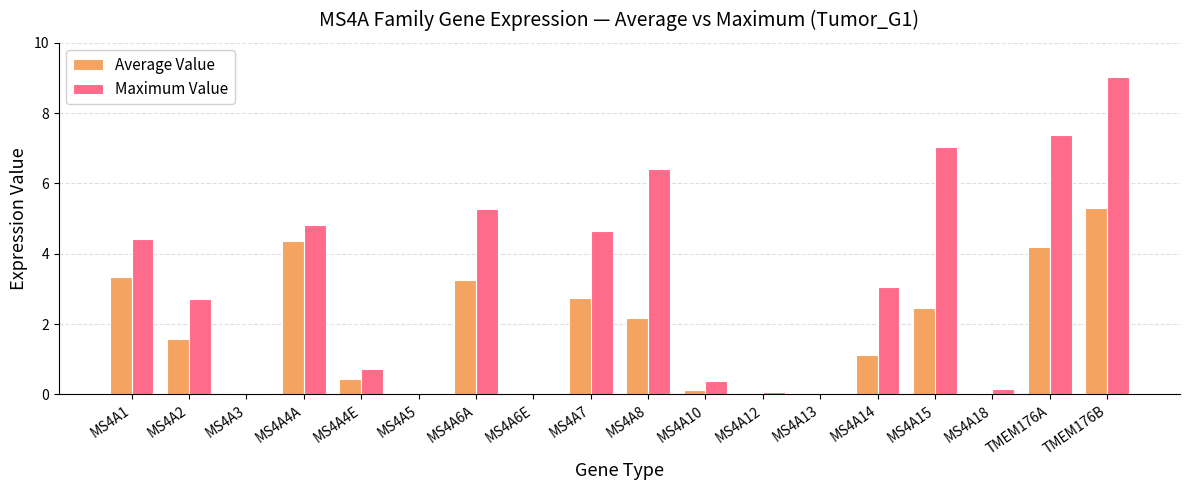

The Maximum Value series shows 4.8 at MS4A4A. True or false?

True